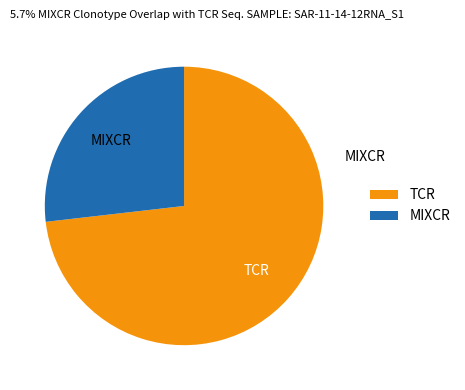

Rank the categories by value from highest to lowest.

TCR, MIXCR